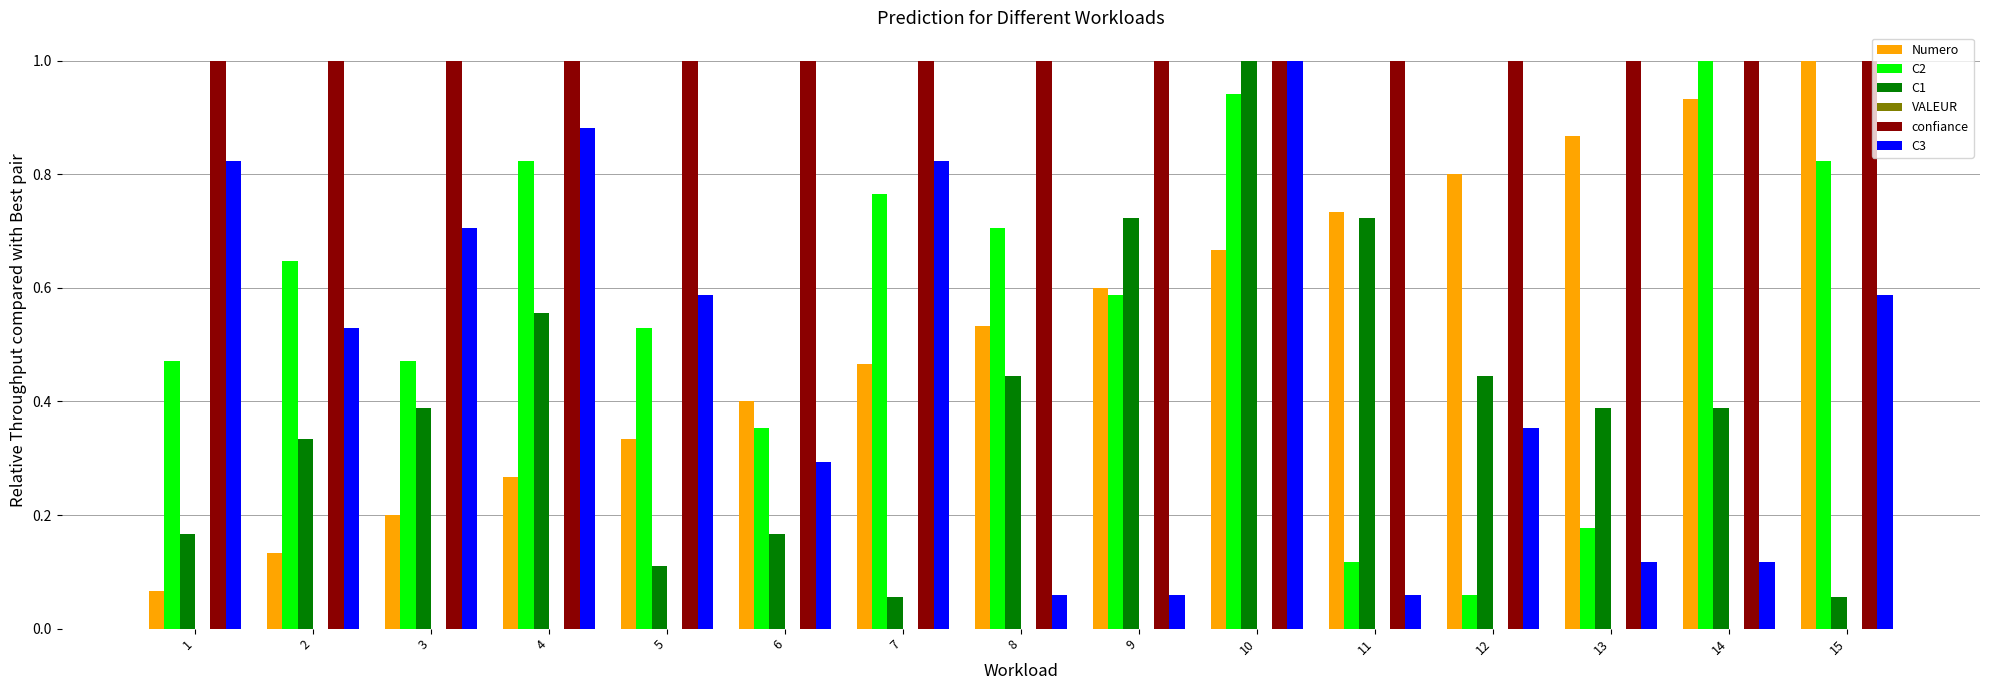

Between 3 and 7, which series saw the biggest shift?

C1